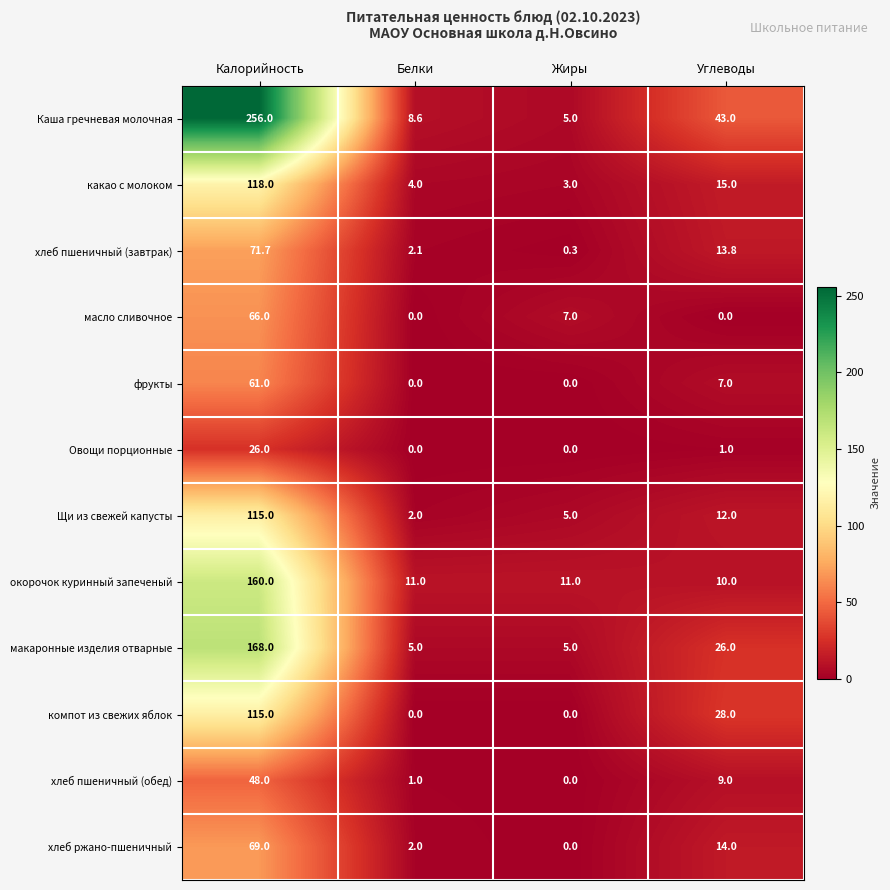

How many categories are shown in the chart?

4